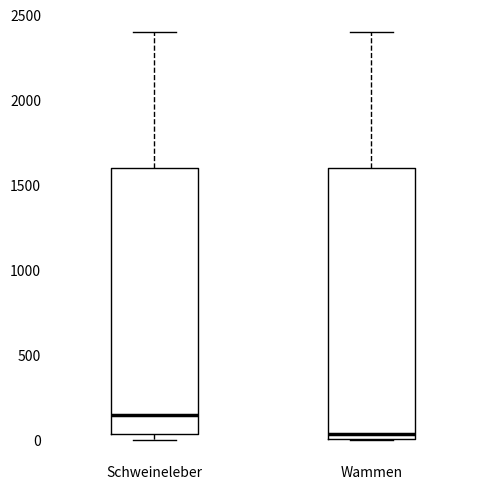

Reading left to right, read every box against the y-axis: the position of its median line, the range the box covers, and the ends of its whiskers. The values are not printed on the chart, so give them approximately, as read against the axis.

Schweineleber: median 150, box 50 to 1600, whiskers 0 to 2400
Wammen: median 50, box 0 to 1600, whiskers 0 to 2400